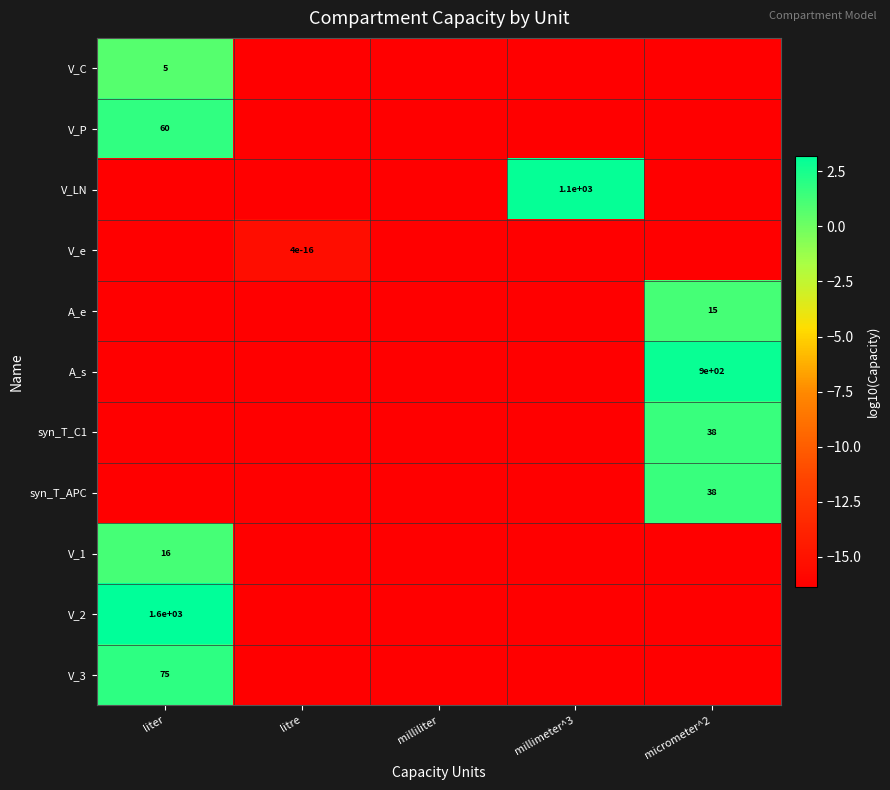

What is the smallest value displayed?

-16.4